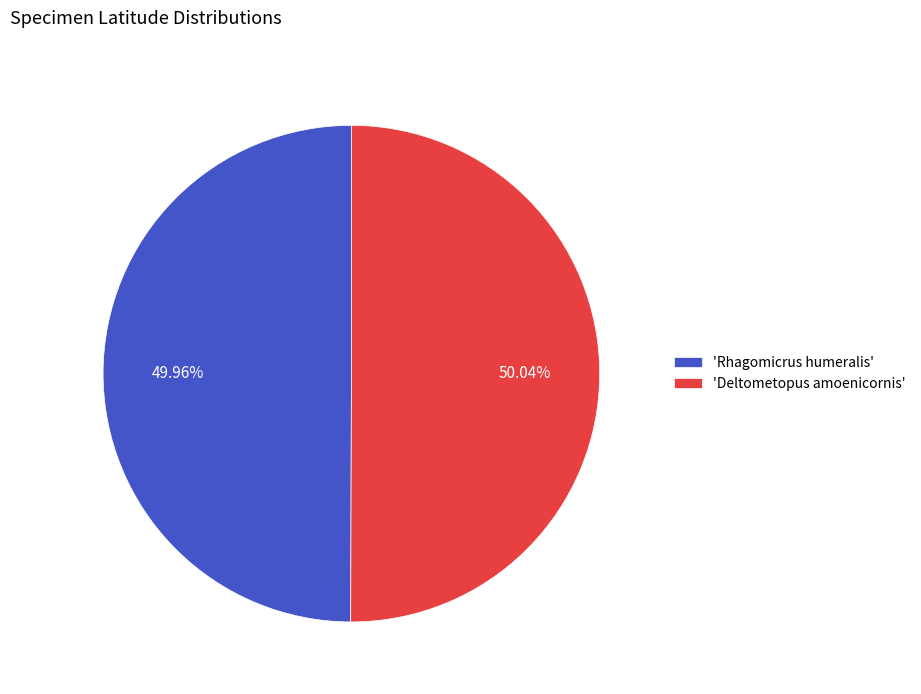

Is the sum of 'Deltometopus amoenicornis' and 'Rhagomicrus humeralis' greater than half?

Yes